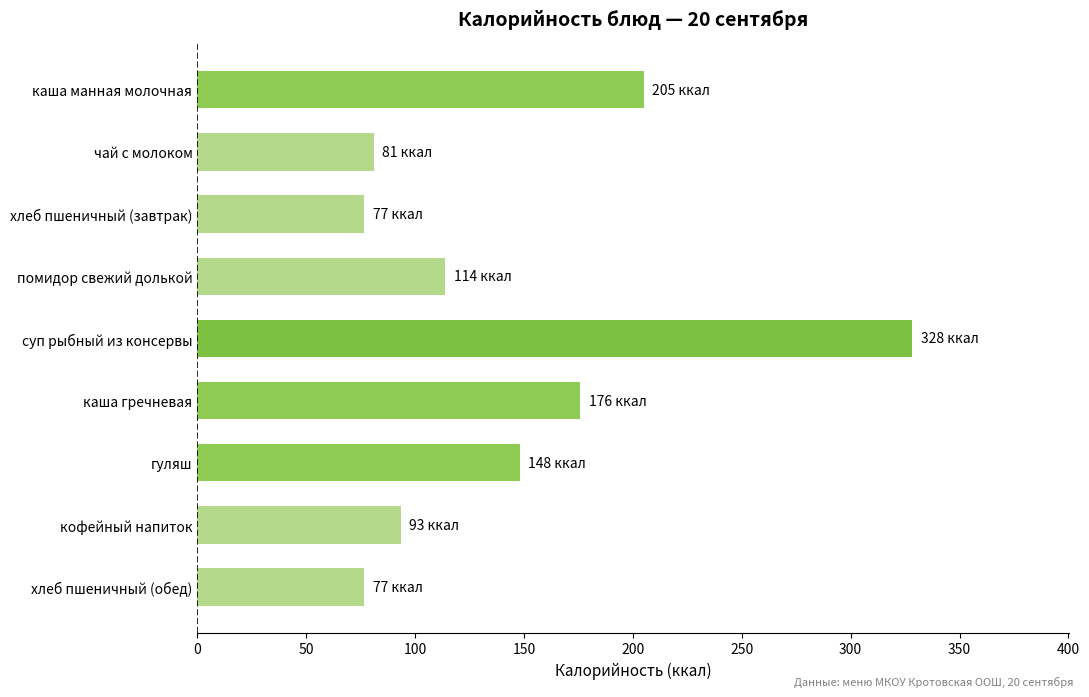

Reading top to bottom, list all the values displayed in this chart.

каша манная молочная=205.0	чай с молоком=81.0	хлеб пшеничный (завтрак)=76.7	помидор свежий долькой=113.9	суп рыбный из консервы=328.2	каша гречневая=175.9	гуляш=148.0	кофейный напиток=93.3	хлеб пшеничный (обед)=76.7